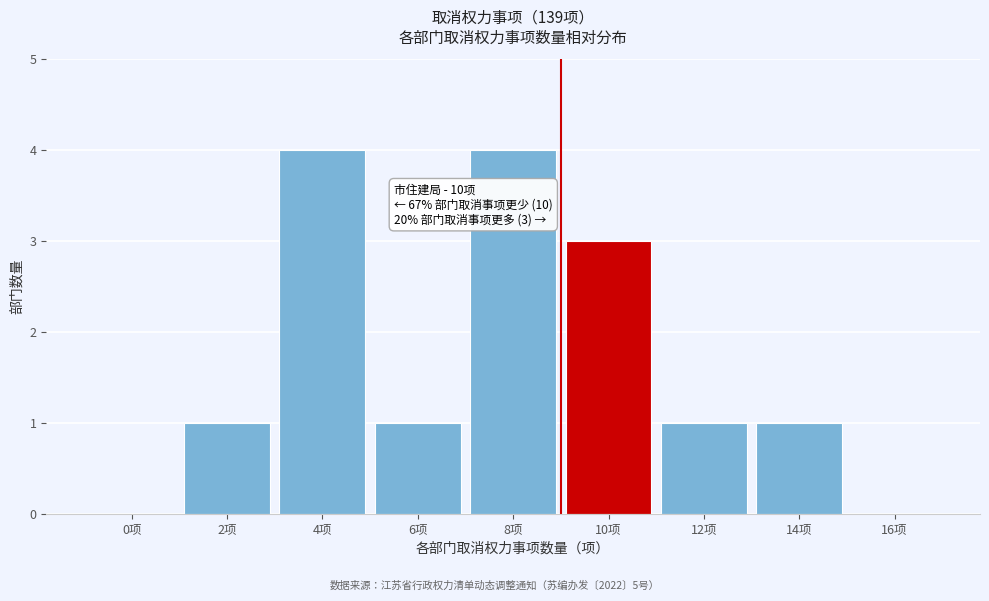

Reading left to right, what are all the values shown in this chart?

0项=0	2项=1	4项=4	6项=1	8项=4	10项=3	12项=1	14项=1	16项=0